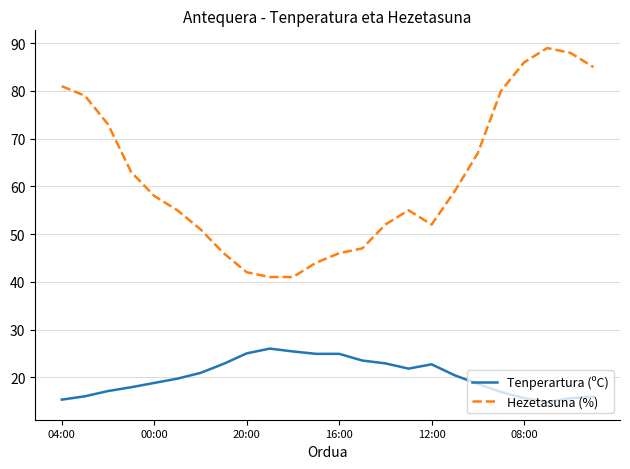

True or false: Hezetasuna (%) and Tenperartura (ºC) intersect in this chart.

False